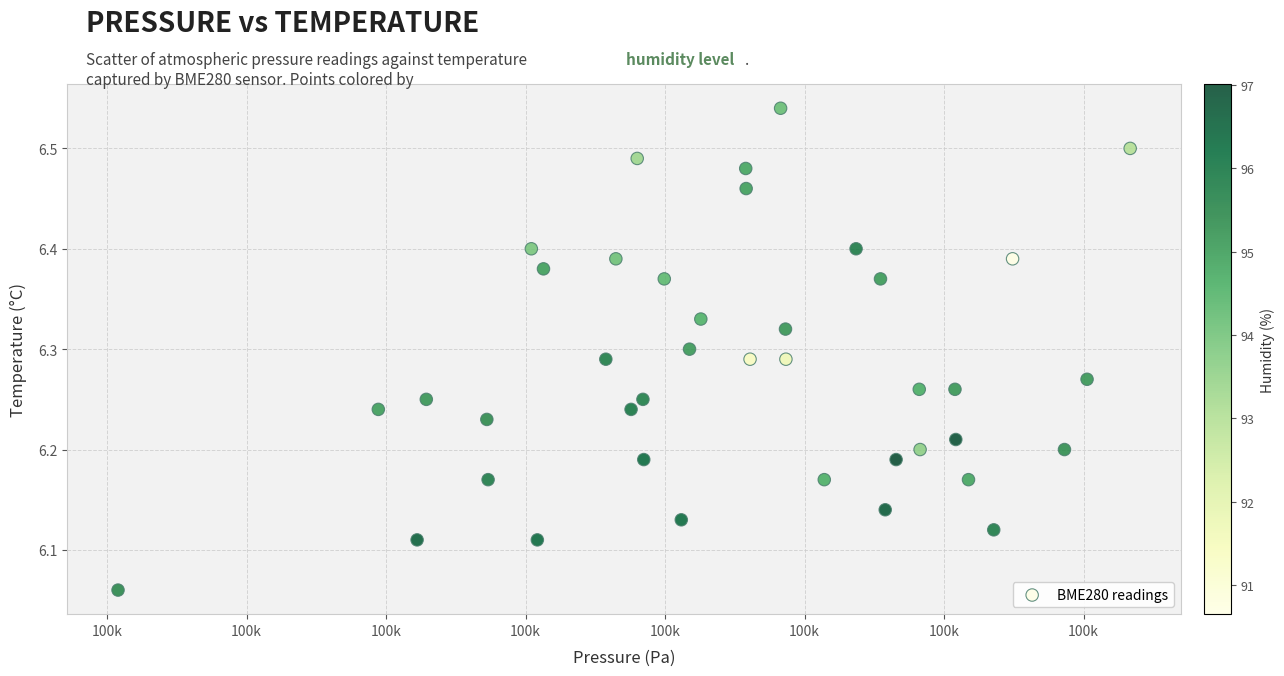

What is the range of Y values (max minus min)?

0.5